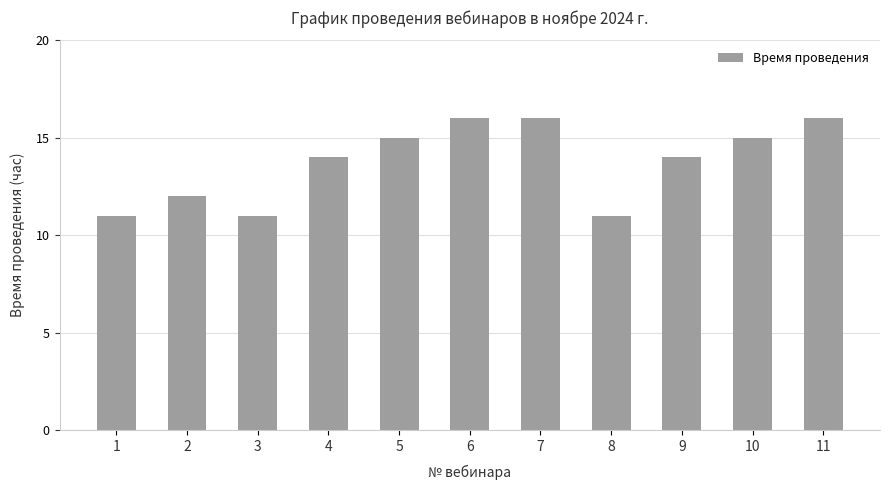

What is the difference between the maximum and minimum values?

5